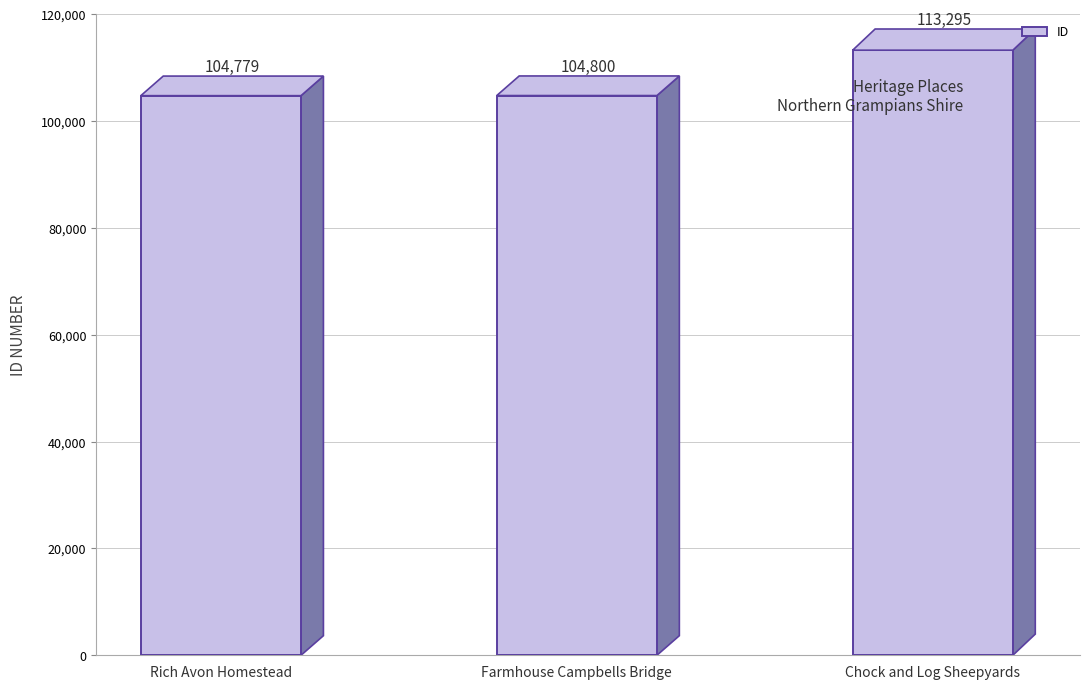

List the labels in order of value, largest first.

Chock and Log Sheepyards, Farmhouse Campbells Bridge, Rich Avon Homestead